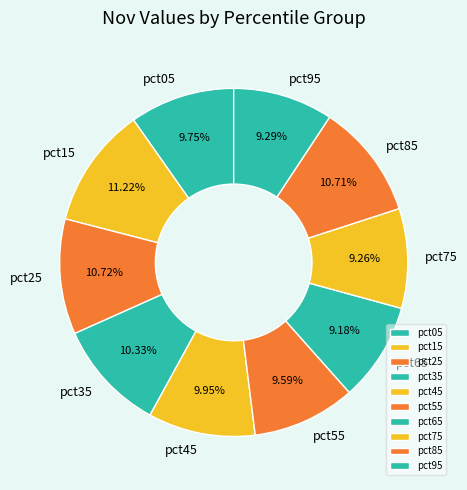

What percentage is NOT represented by pct05?

90.2%